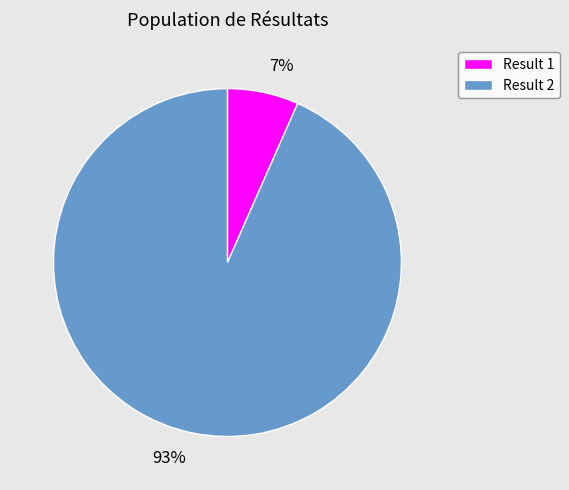

True or false: 93% accounts for 82% of the total.

False